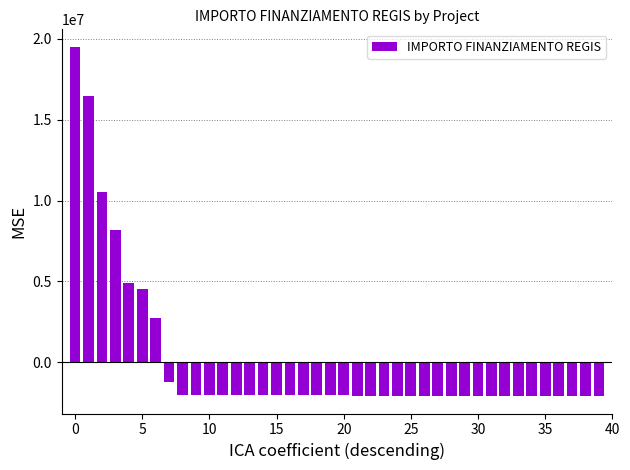

What is the smallest value displayed?

-2083161.9